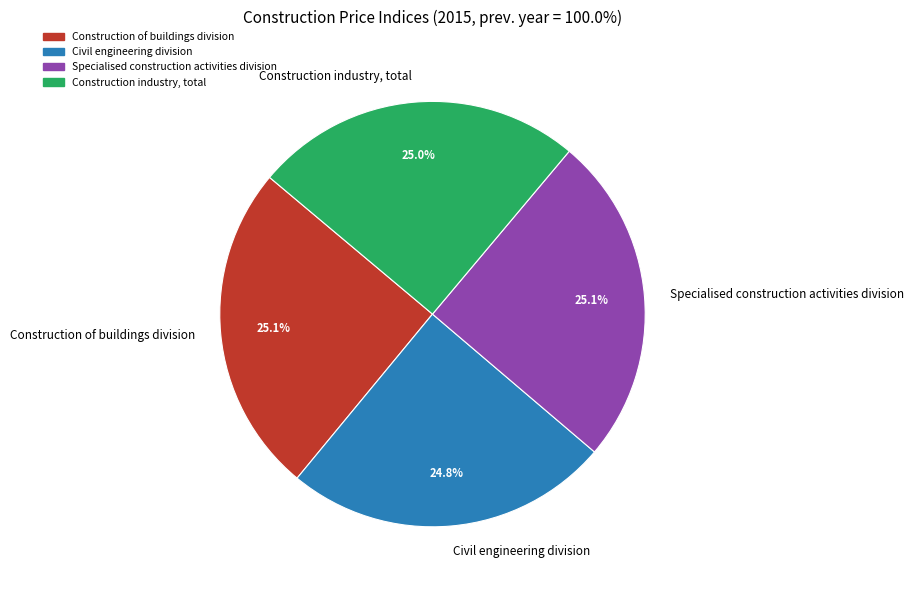

To the nearest percent, what percentage of the pie is Construction of buildings division?

25%